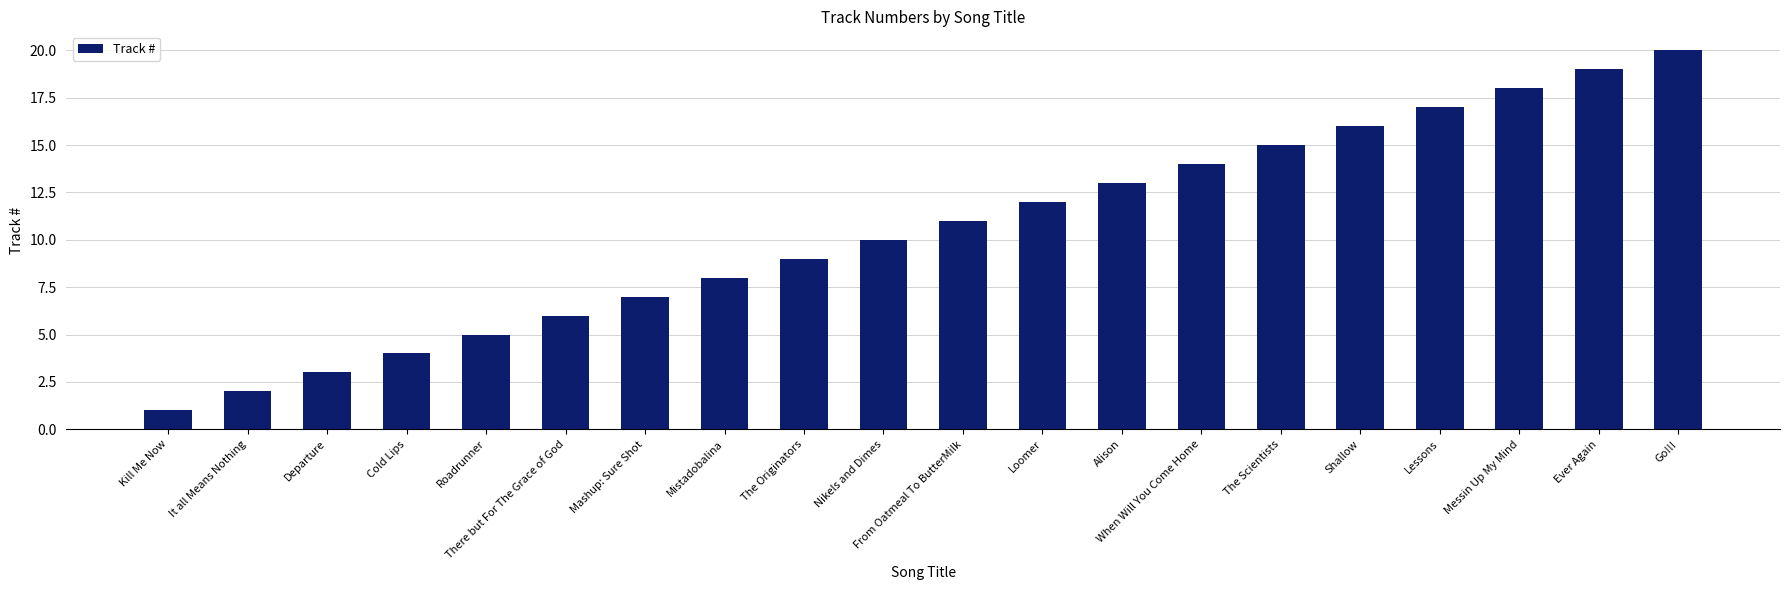

Between Alison and Go!!!, which is larger?

Go!!!